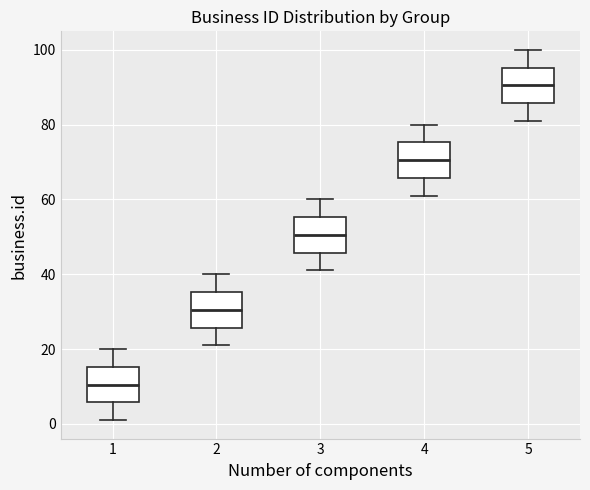

Reading left to right, transcribe this box plot: for each box, give where its median line is, the range the box spans, and where its two whiskers end, as read against the y-axis. The values are not printed on the chart, so give them approximately, as read against the axis.

1: median 10, box 6 to 16, whiskers 2 to 20
2: median 30, box 26 to 36, whiskers 22 to 40
3: median 50, box 46 to 56, whiskers 42 to 60
4: median 70, box 66 to 76, whiskers 62 to 80
5: median 90, box 86 to 96, whiskers 82 to 100